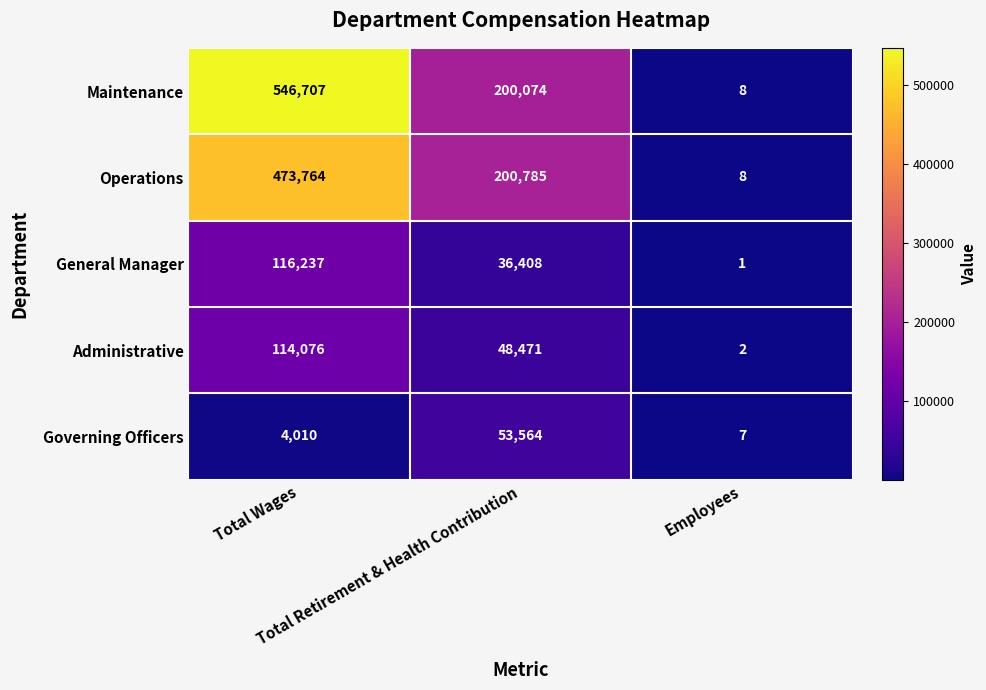

What is the minimum value for Maintenance?

8